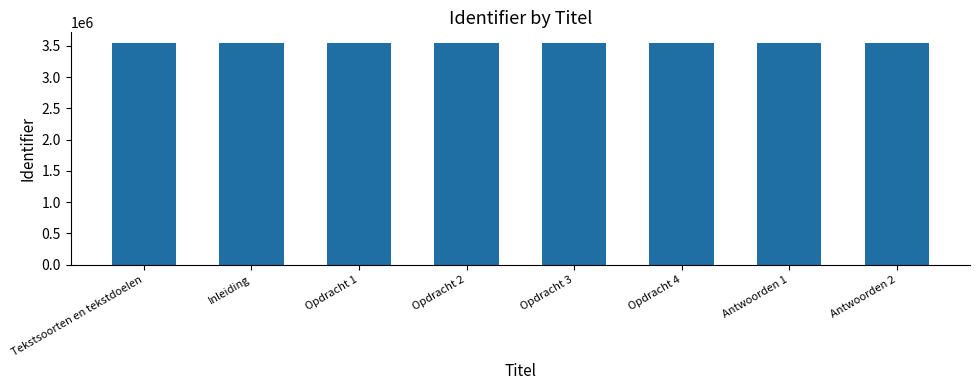

Does the chart contain stacked bars?

No